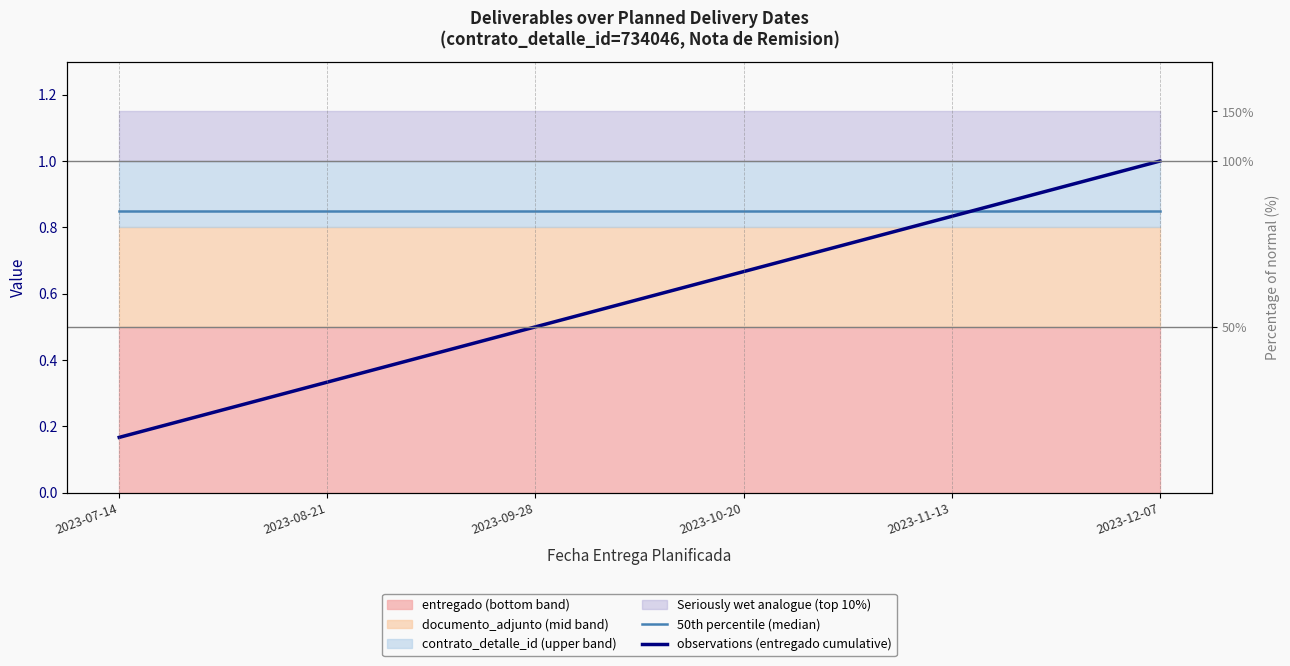

Reading left to right, list all the values displayed in this chart.

50th percentile (median): 2023-07-14=0.8	2023-08-21=0.8	2023-09-28=0.8	2023-10-20=0.8	2023-11-13=0.8	2023-12-07=0.8
observations (entregado cumulative): 2023-07-14=0.2	2023-08-21=0.3	2023-09-28=0.5	2023-10-20=0.7	2023-11-13=0.8	2023-12-07=1.0